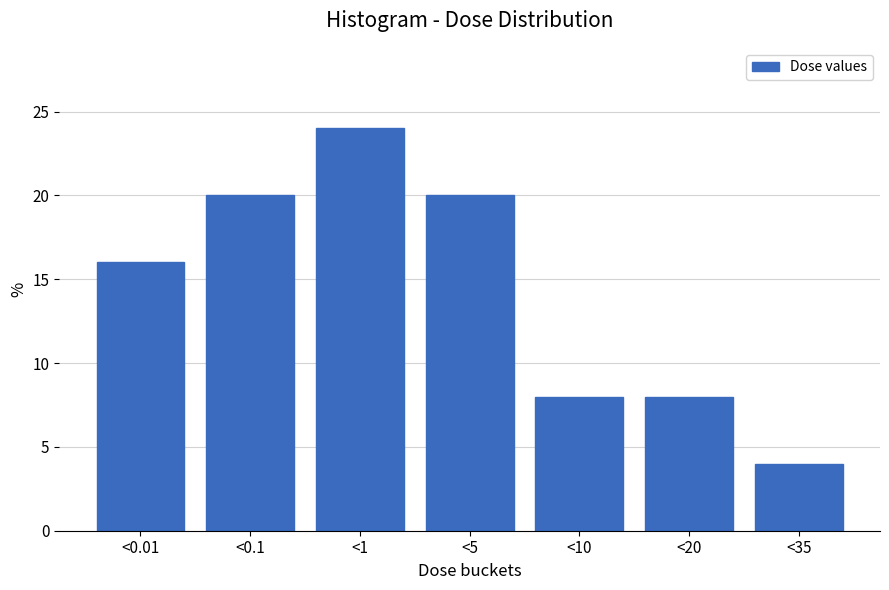

Reading left to right, list all the values displayed in this chart.

16	20	24	20	8	8	4